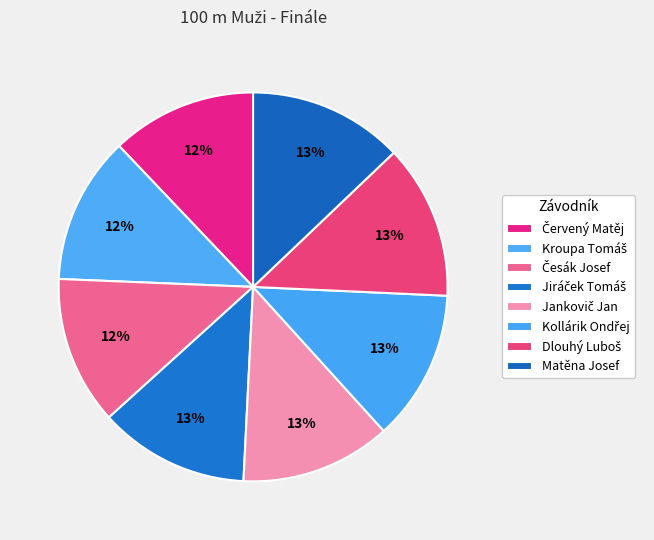

To the nearest percent, what is the combined percentage of Kroupa Tomáš and Matěna Josef?

25%